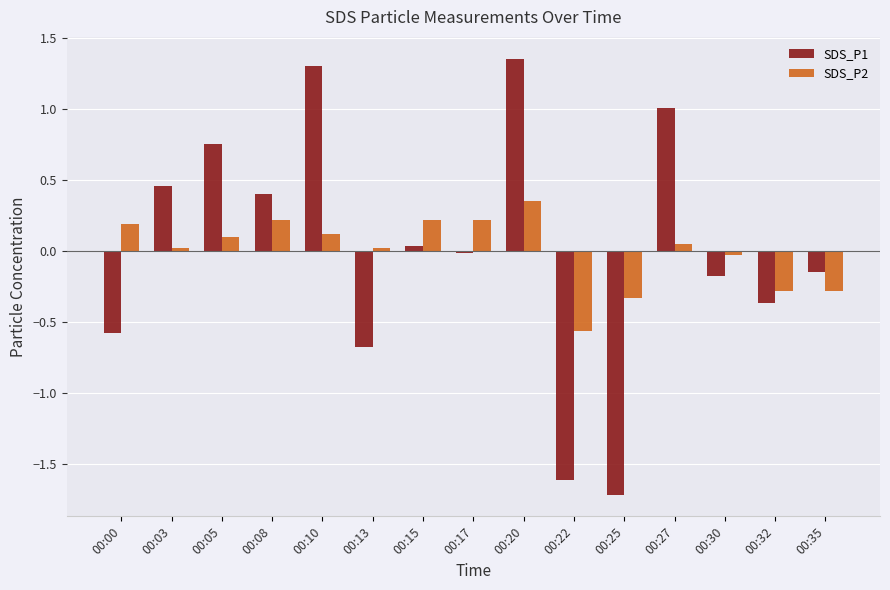

Rank the series at 00:05 from highest to lowest value.

SDS_P1, SDS_P2